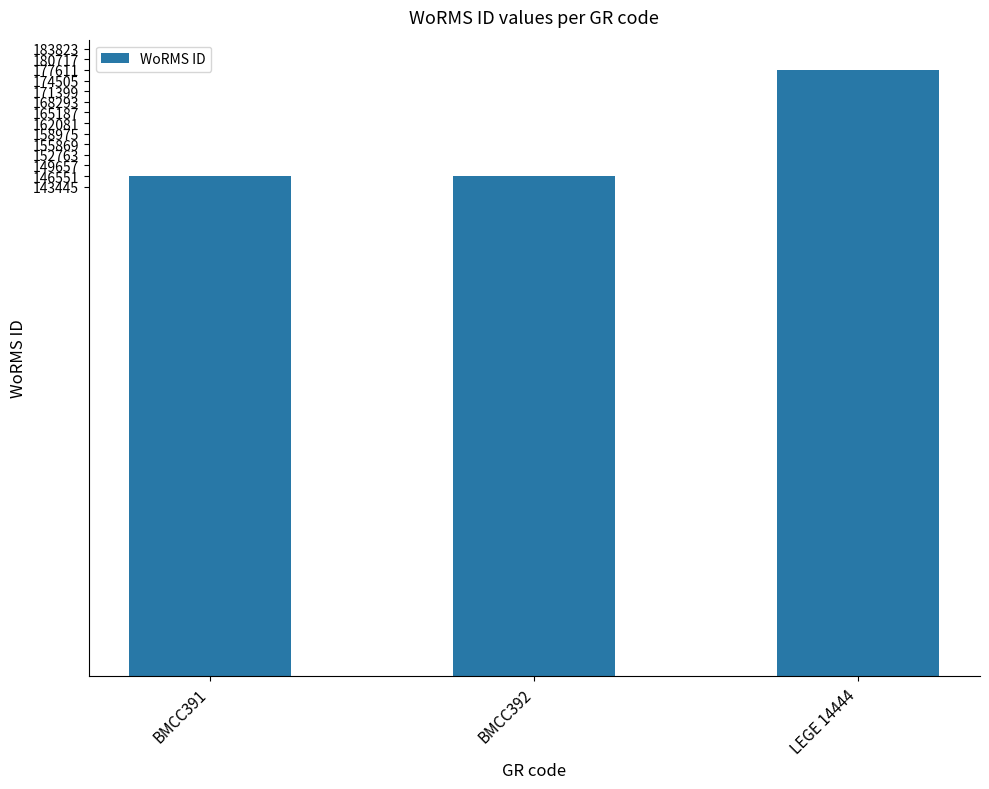

What is the value of the 1st bar from the left?

146551